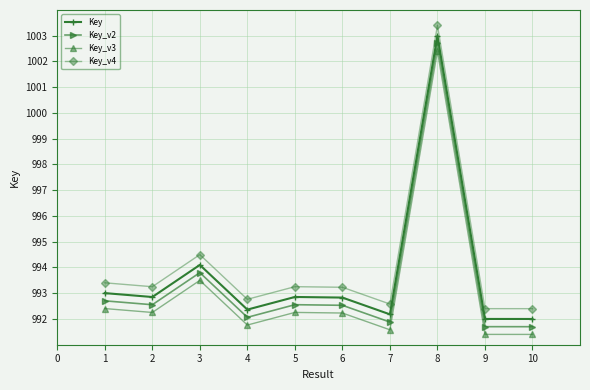

True or false: Key_v4 and Key_v3 cross at least once.

False